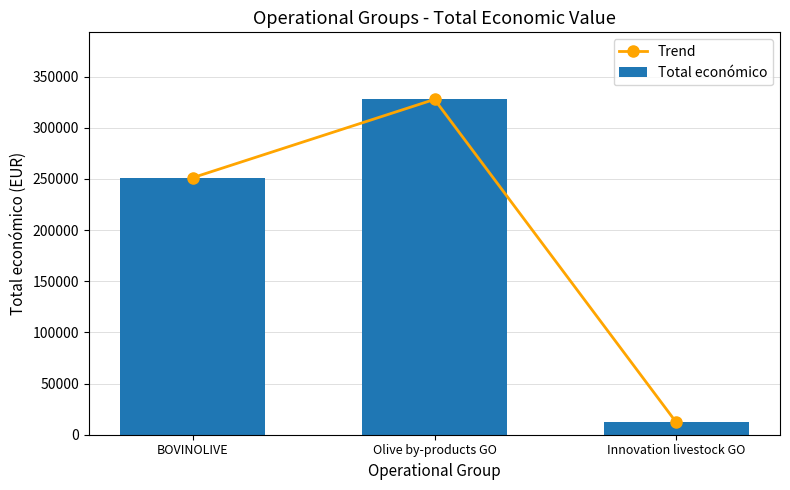

List the series in order of their peak value, highest first.

Trend, Total económico